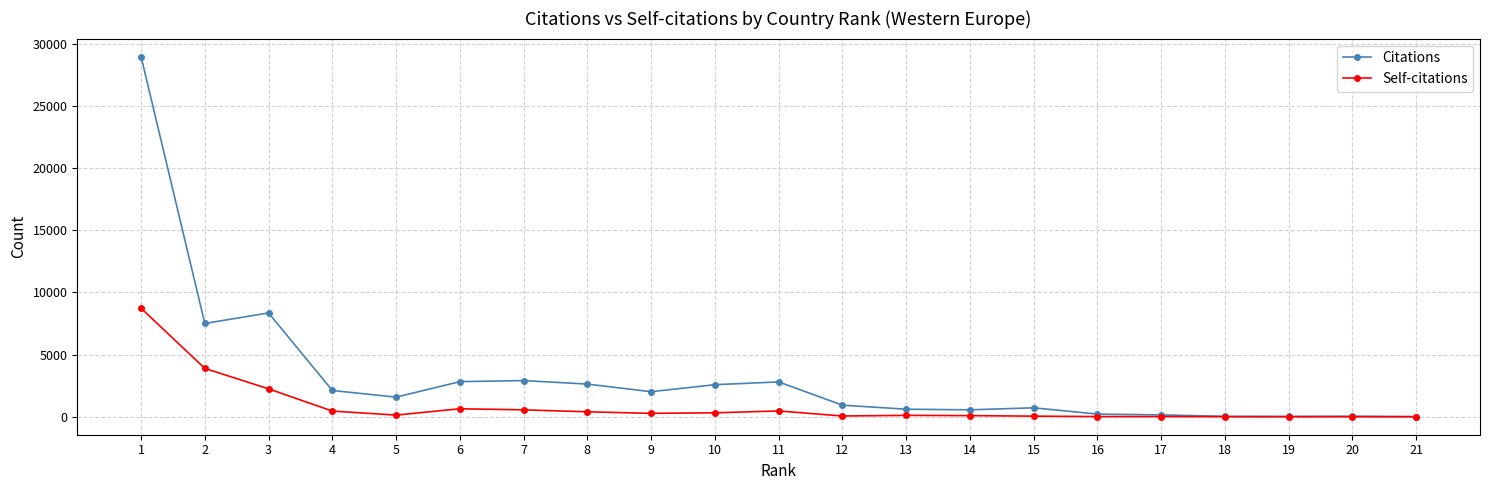

Which series has the largest total across all categories?

Citations